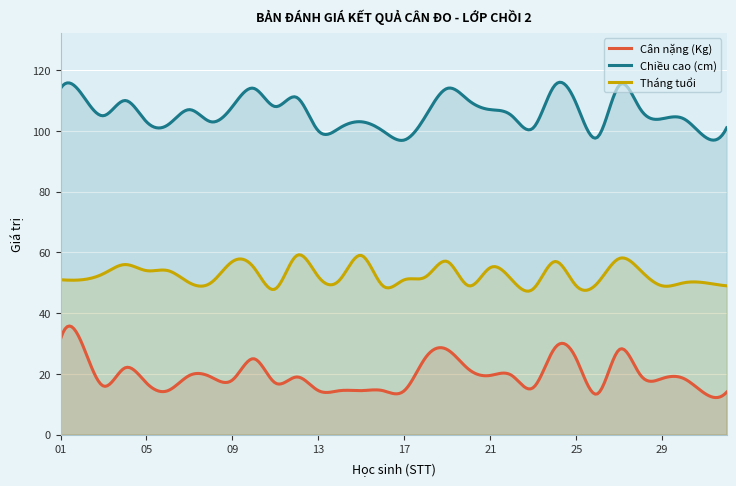

Reading left to right, list all the values displayed in this chart.

Cân nặng (Kg): 01=31.5	02=30.0	03=16.0	04=22.0	05=17.0	06=14.5	07=19.5	08=19.0	09=18.0	10=25.0	11=17.0	12=19.0	13=14.5	14=14.5	15=14.5	16=14.5	17=14.5	18=25.5	19=28.0	20=21.5	21=19.5	22=19.5	23=15.5	24=28.5	25=25.0	26=13.5	27=28.0	28=19.5	29=18.5	30=18.5	31=13.5	32=14.0
Chiều cao (cm): 01=114.0	02=112.0	03=105.0	04=110.0	05=103.0	06=102.0	07=107.0	08=103.0	09=108.0	10=114.0	11=108.0	12=111.0	13=100.0	14=101.0	15=103.0	16=100.0	17=97.0	18=105.0	19=114.0	20=110.0	21=107.0	22=105.0	23=101.0	24=115.0	25=109.0	26=98.0	27=115.0	28=107.0	29=104.0	30=104.0	31=98.0	32=101.0
Tháng tuổi: 01=51.0	02=51.0	03=53.0	04=56.0	05=54.0	06=54.0	07=50.0	08=50.0	09=57.0	10=55.0	11=48.0	12=59.0	13=52.0	14=51.0	15=59.0	16=49.0	17=51.0	18=52.0	19=57.0	20=49.0	21=55.0	22=51.0	23=48.0	24=57.0	25=49.0	26=50.0	27=58.0	28=54.0	29=49.0	30=50.0	31=50.0	32=49.0